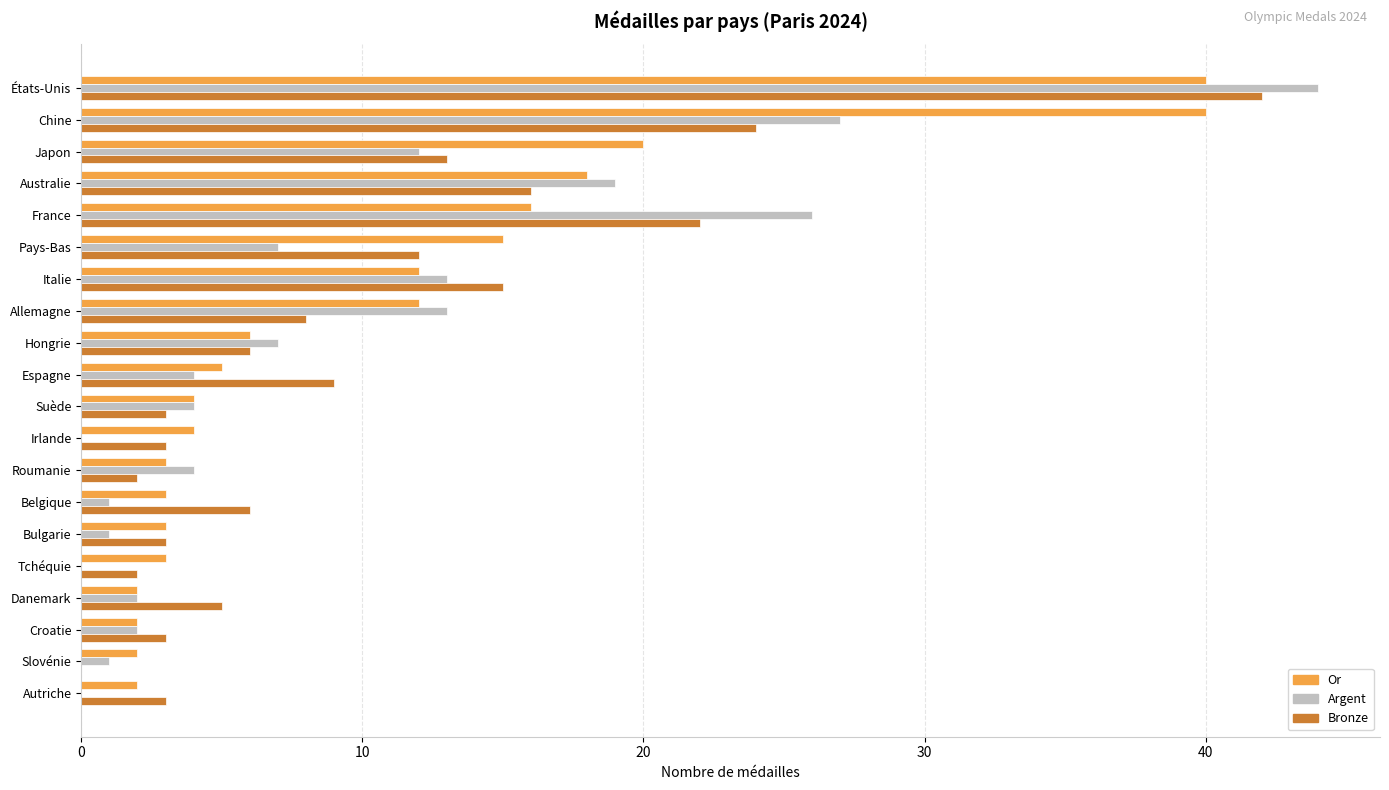

What is the highest value of the Bronze series?

42